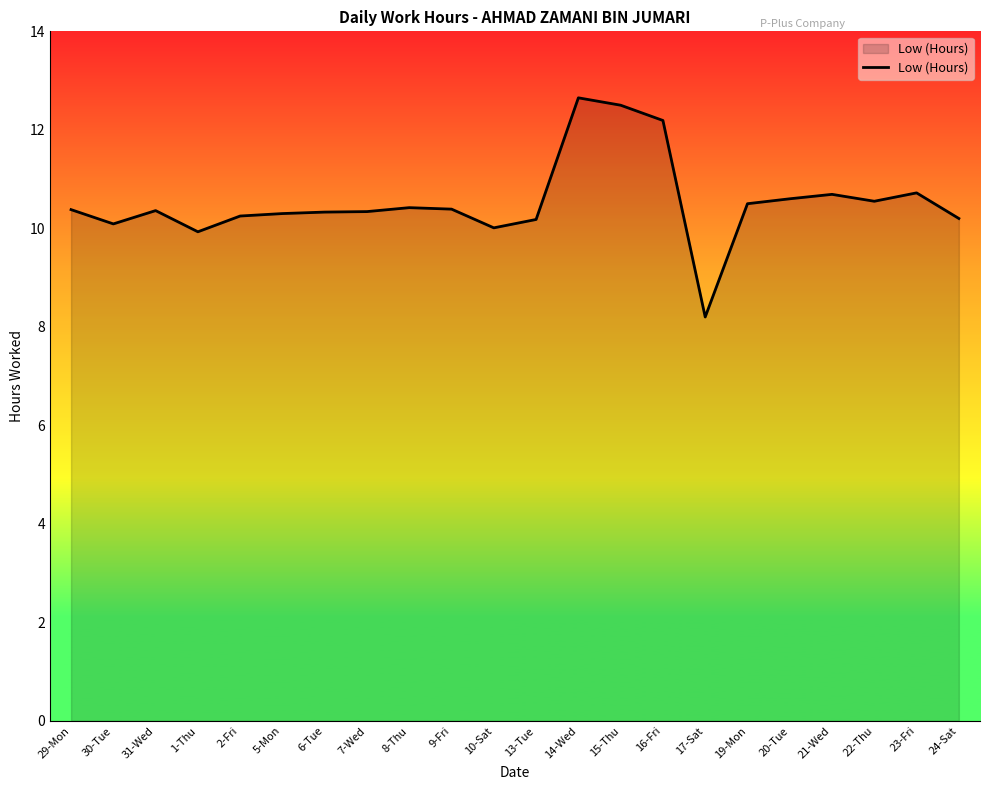

What is the difference between the values at 29-Mon and 23-Fri?

0.3